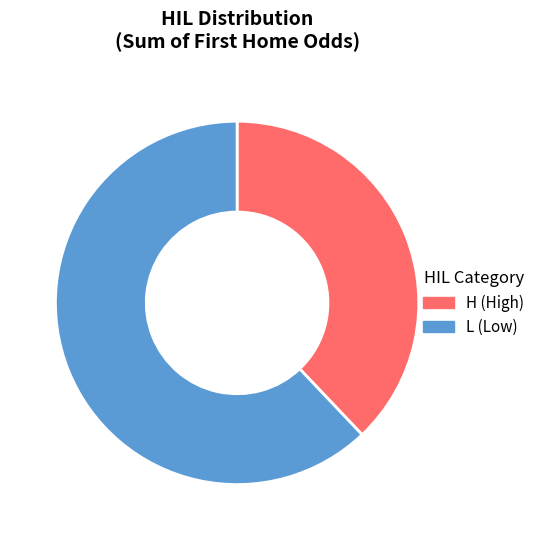

Which category has the biggest portion of the pie?

L